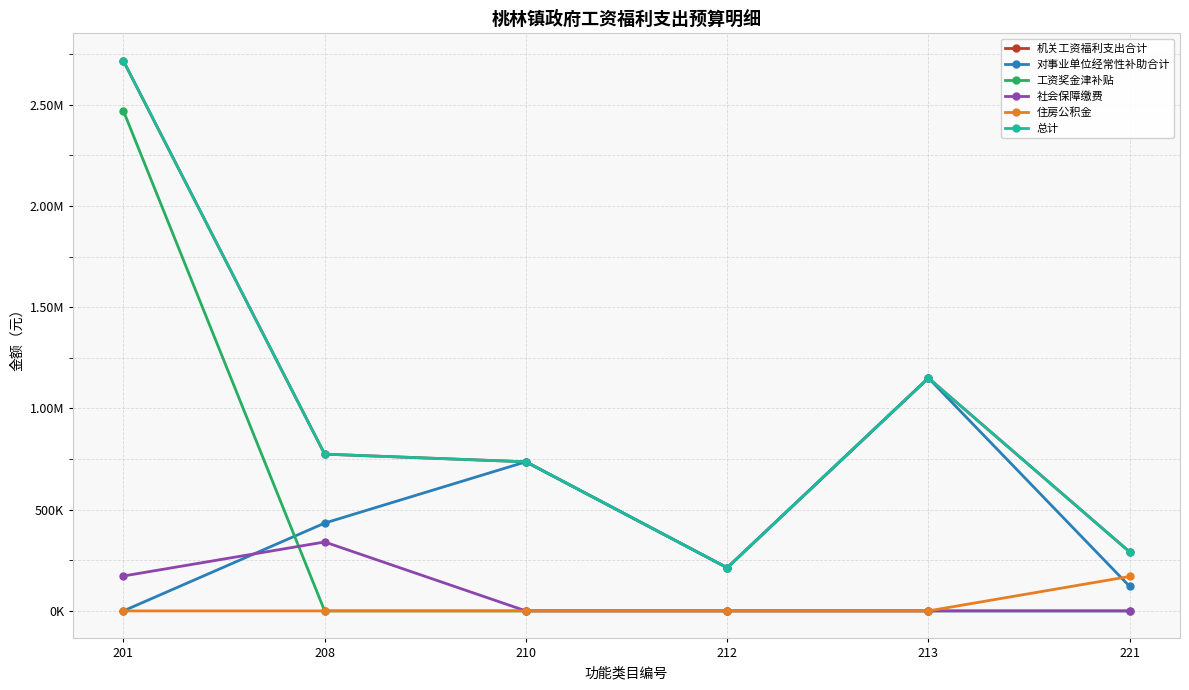

Rank the series by their maximum value, from highest to lowest.

机关工资福利支出合计, 总计, 工资奖金津补贴, 对事业单位经常性补助合计, 社会保障缴费, 住房公积金